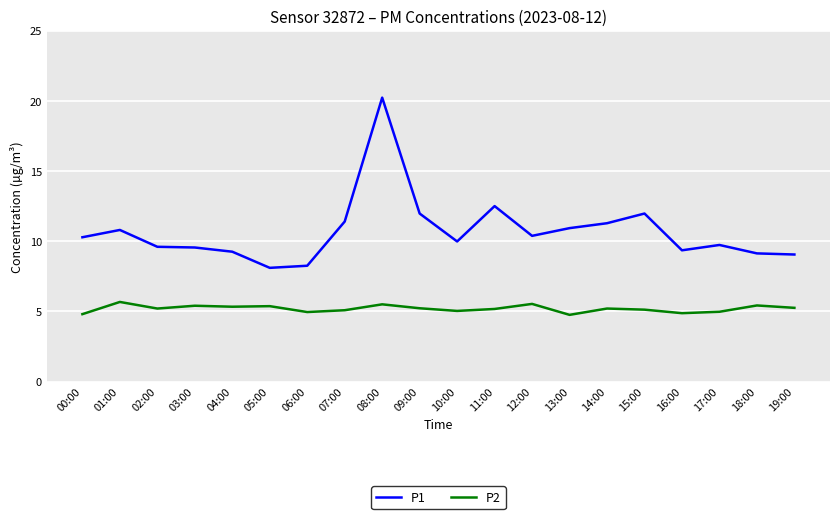

How many lines are shown in the chart?

2